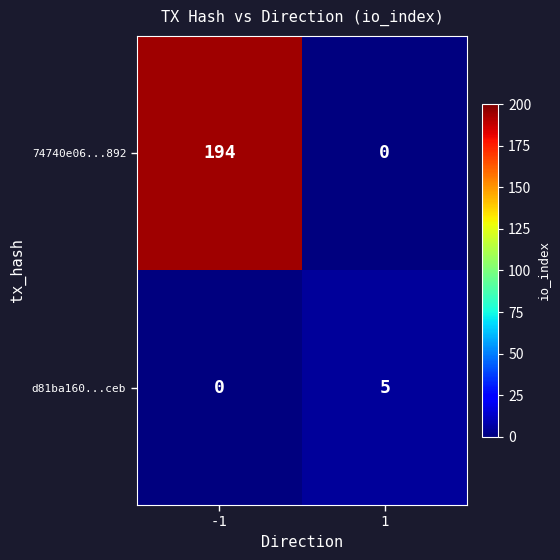

Is it true that 74740e06...892 equals 194 at -1?

True